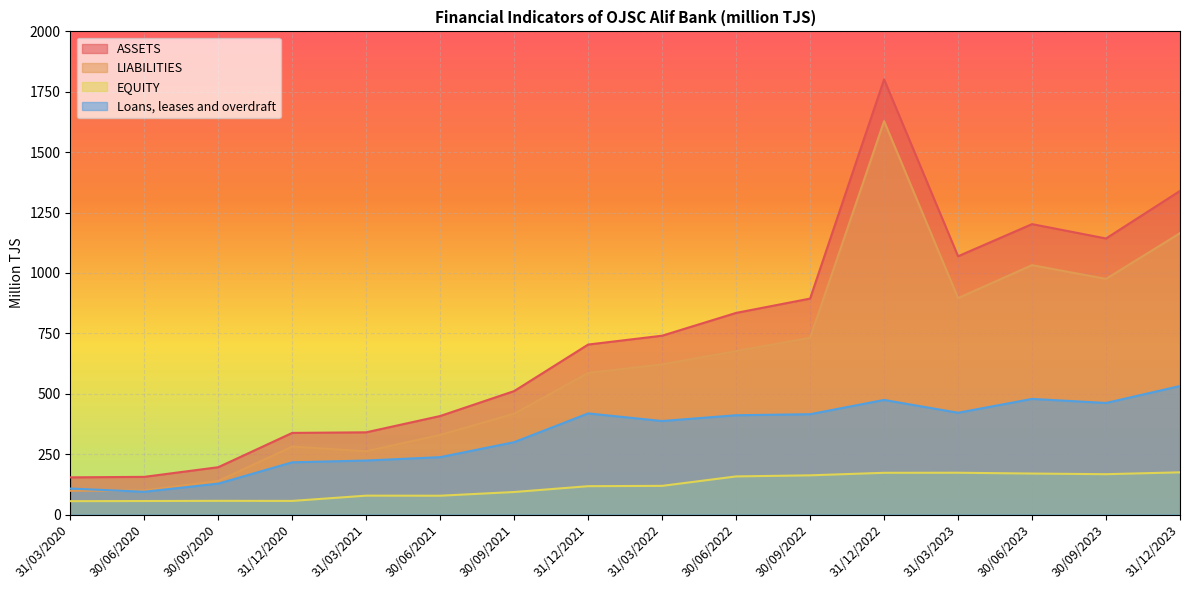

Rank the series by their average value, from lowest to highest.

EQUITY, Loans, leases and overdraft, LIABILITIES, ASSETS